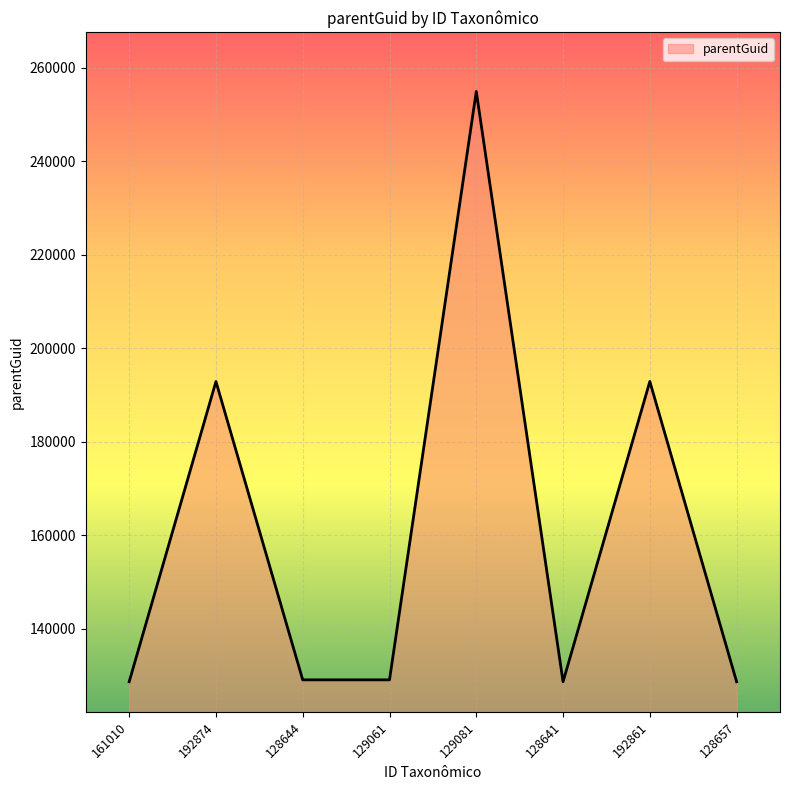

Read the value at 128641.

128658